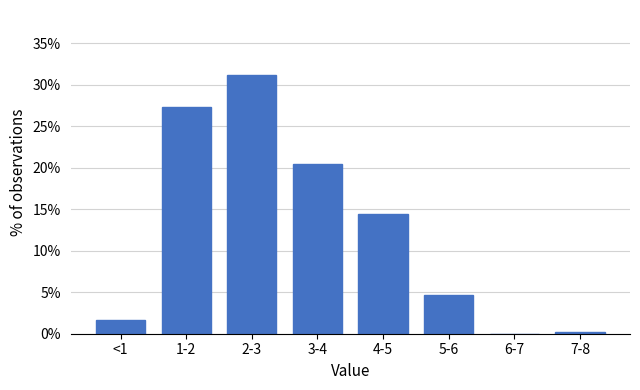

Reading left to right, list all the values displayed in this chart.

<1=1.7	1-2=27.3	2-3=31.2	3-4=20.5	4-5=14.4	5-6=4.6	6-7=0.0	7-8=0.2